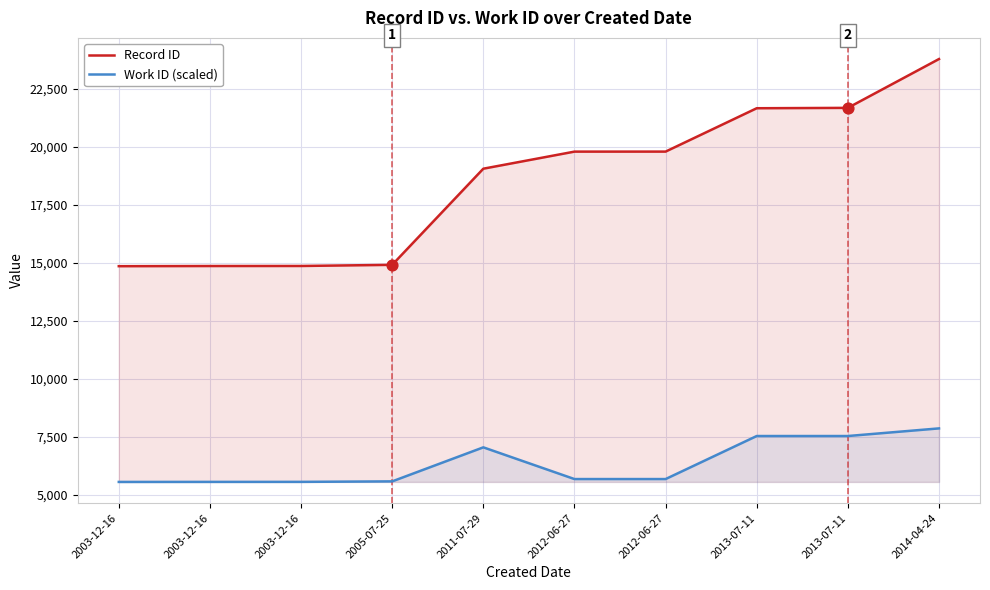

Which series has the largest total across all categories?

Record ID